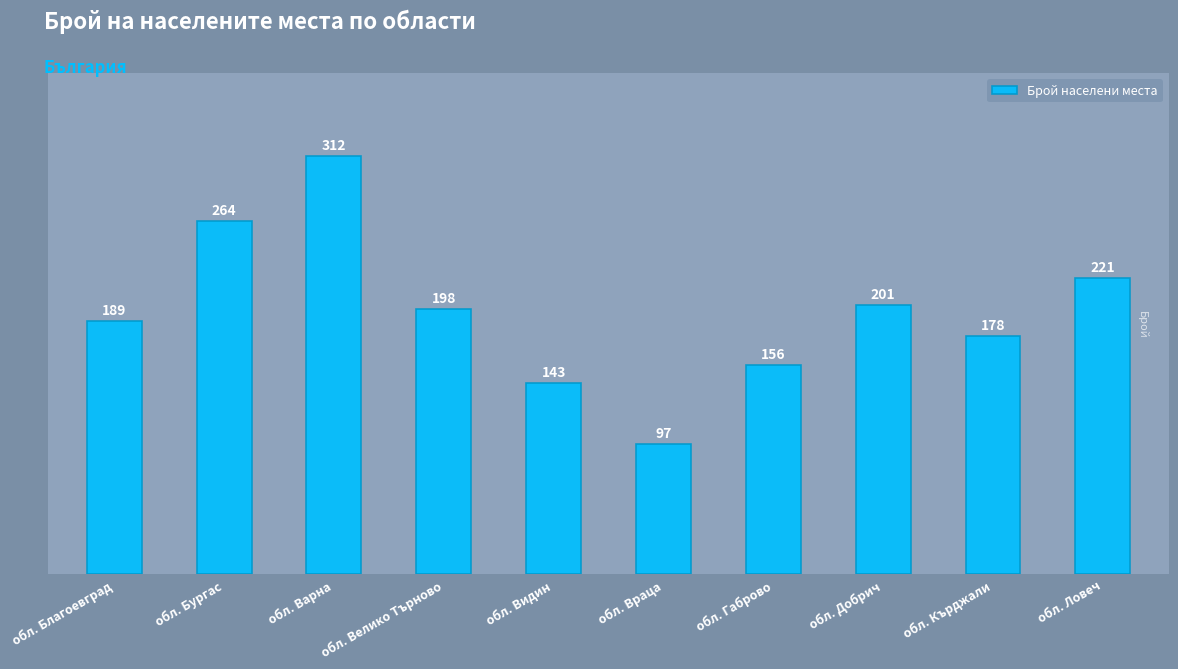

Which label corresponds to the largest value in the chart?

обл. Варна